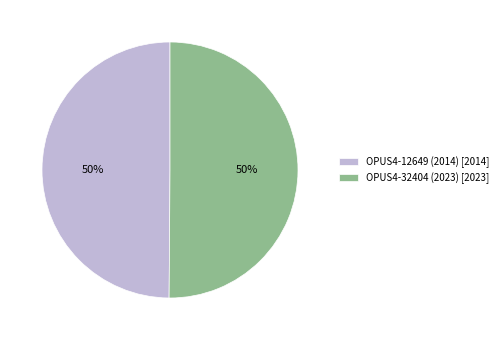

Approximately how many times larger is the value at OPUS4-32404 (2023) [2023] compared to OPUS4-12649 (2014) [2014]?

1.0